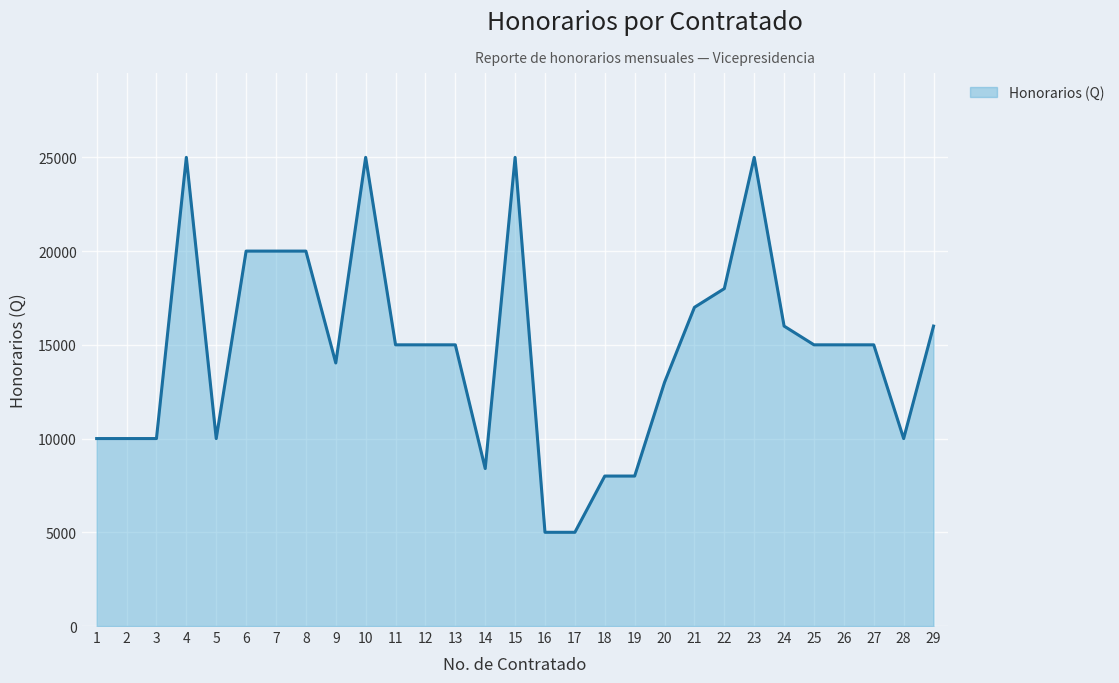

Which has a higher value, 8 or 15?

15